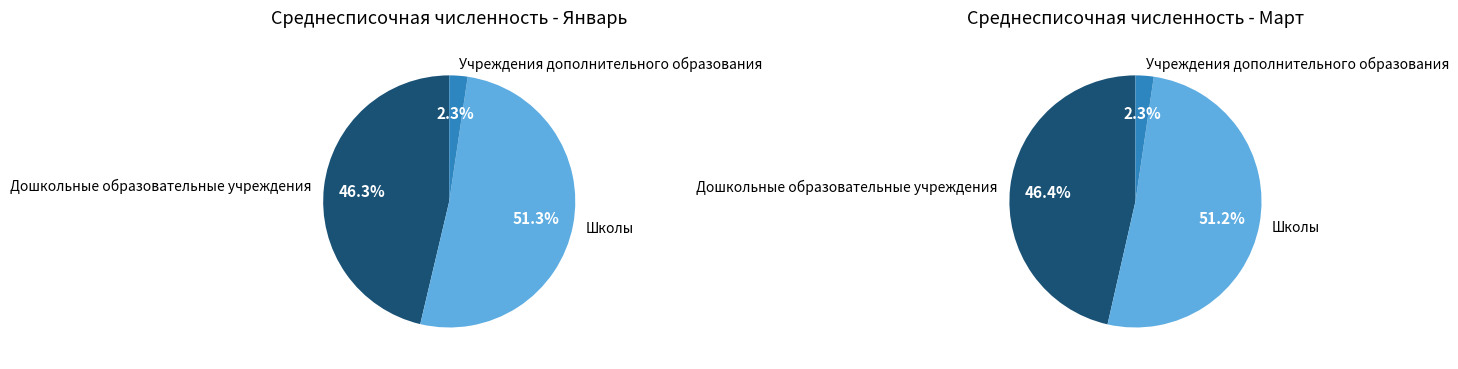

Which series has the widest spread of values?

Дошкольные образовательные учреждения